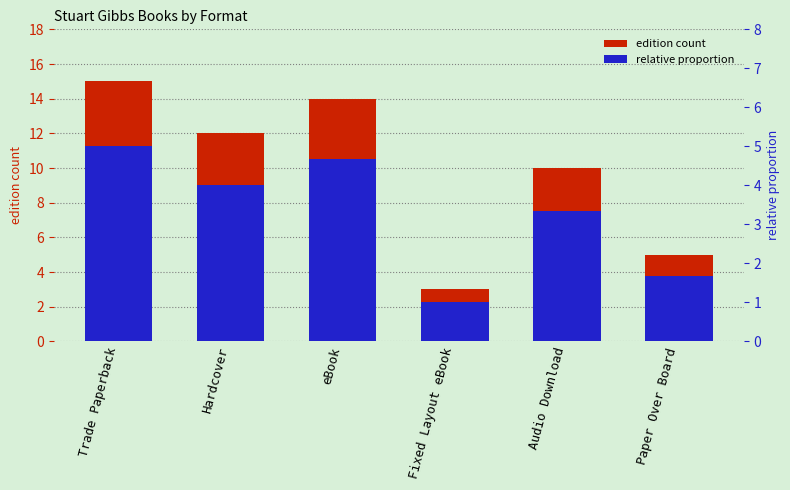

At how many categories does at least one series exceed 1?

6